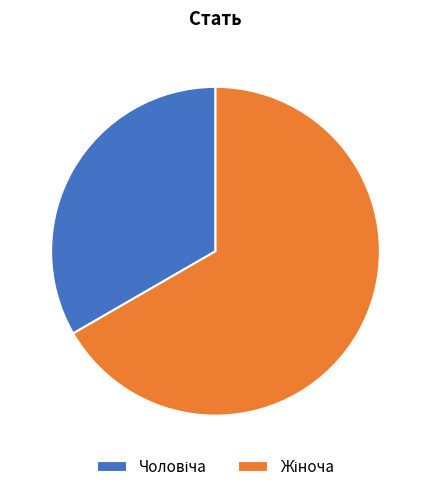

Is there a majority slice in this chart?

Yes